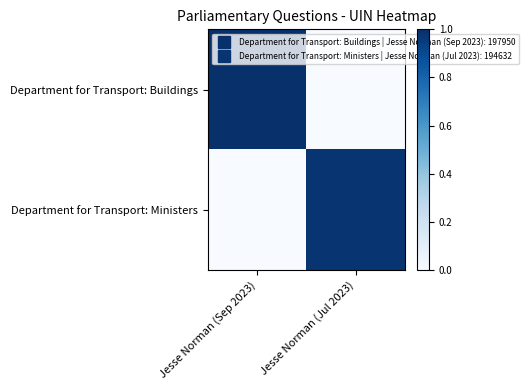

At which category is the sum across all series the highest?

Jesse Norman (Sep 2023)